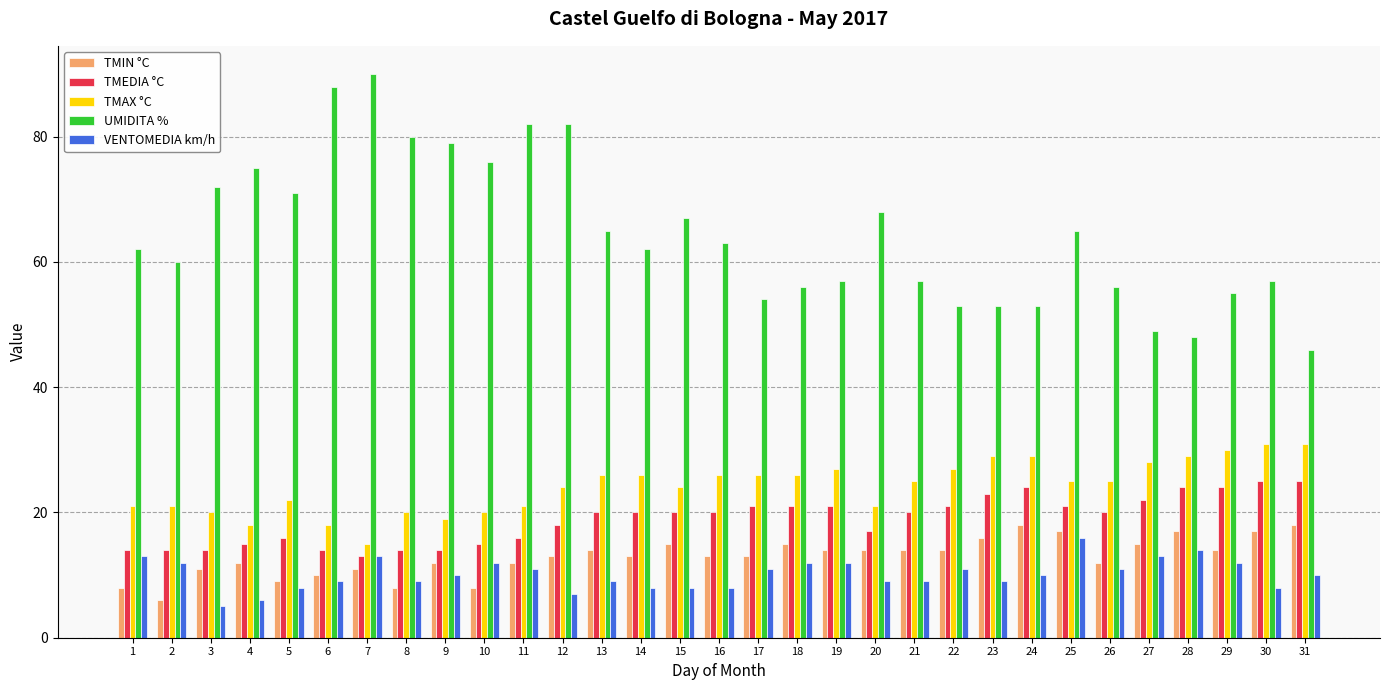

Which series has the largest range (max minus min)?

UMIDITA %